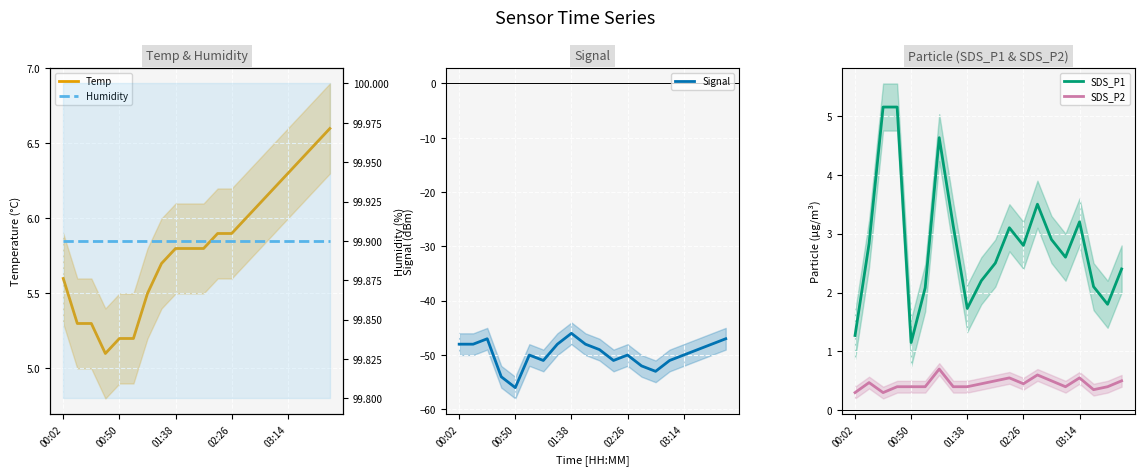

What is the lowest value of the Signal series?

-56